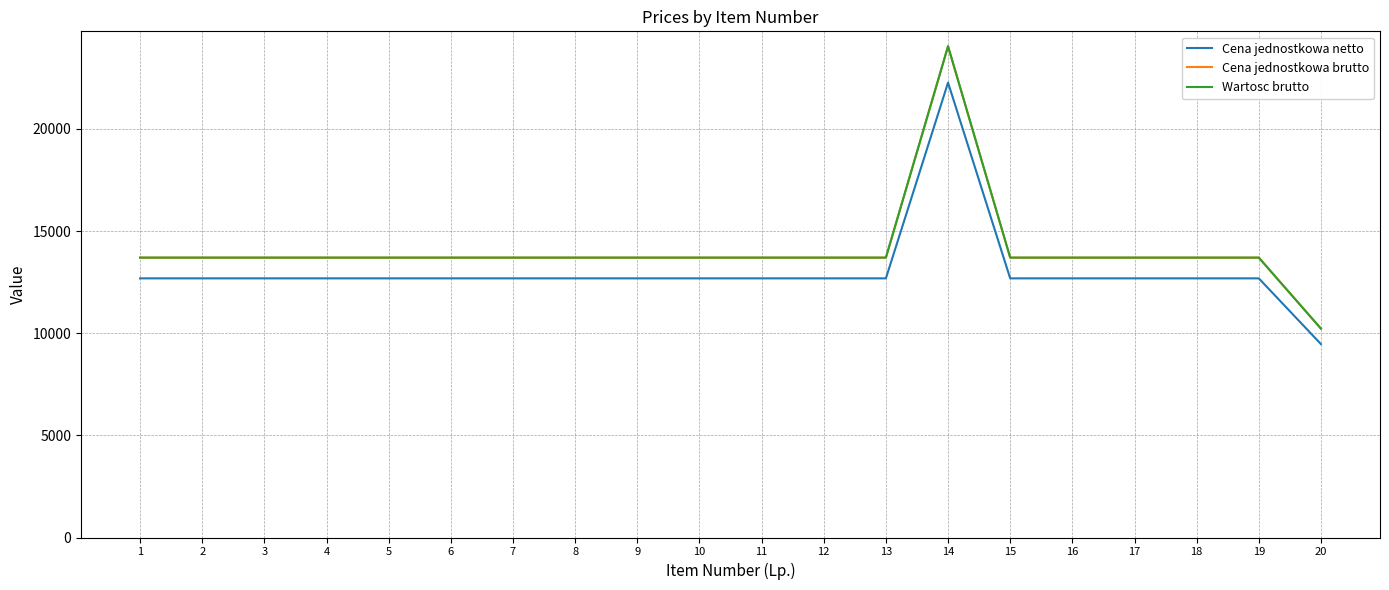

Does the chart have visible grid lines?

Yes